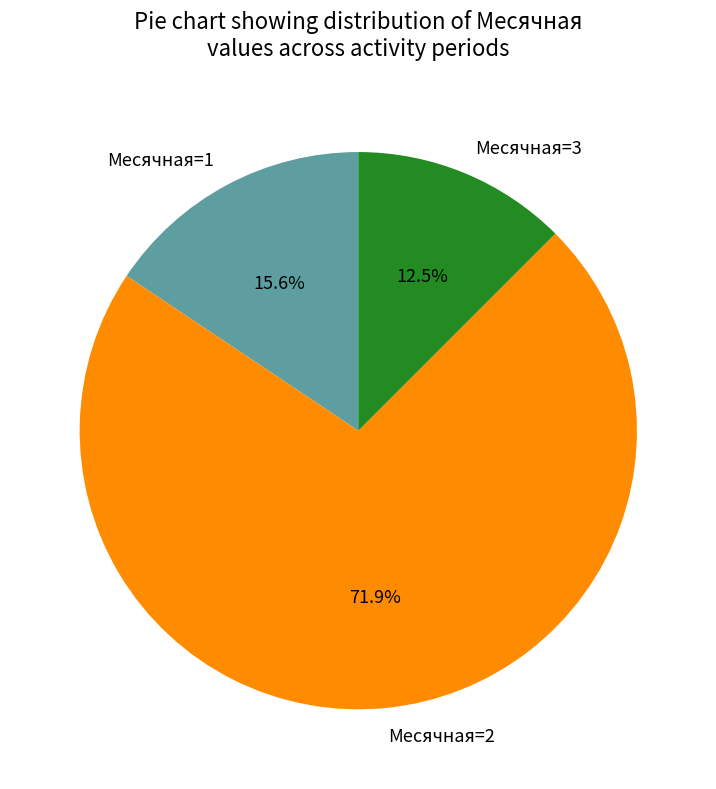

To the nearest percent, what is the difference between the largest and smallest slice percentages?

59%